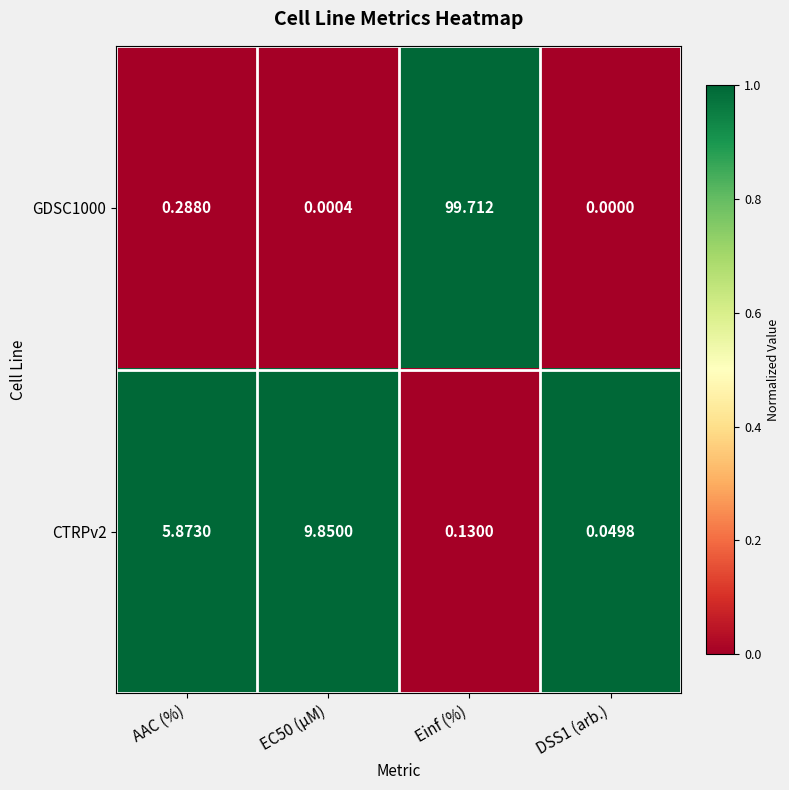

Which category has the highest value across all series?

Einf (%)